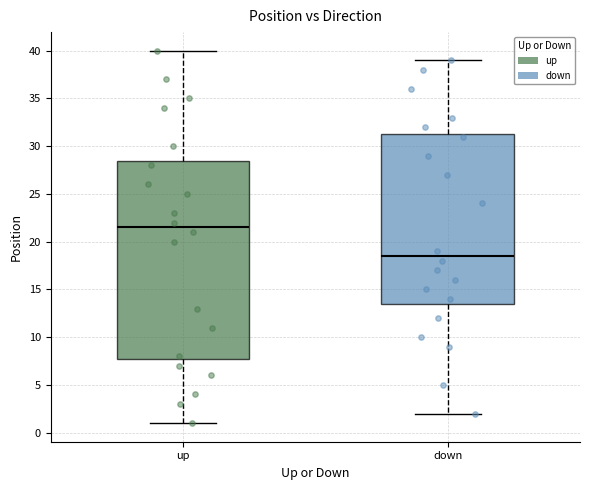

Which box's median line is the lowest?

down